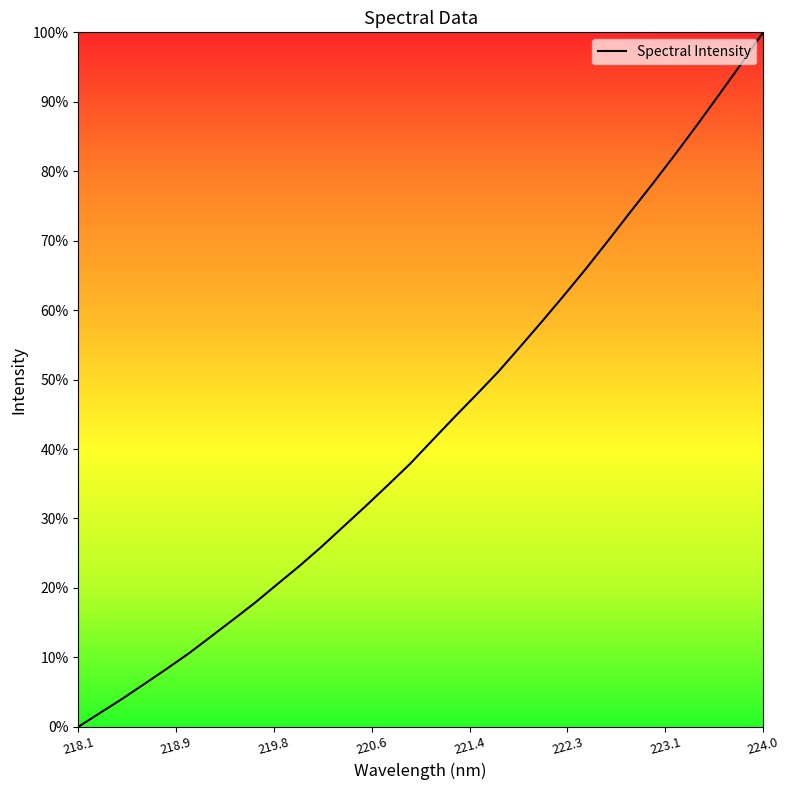

What is the greatest value displayed?

100.0